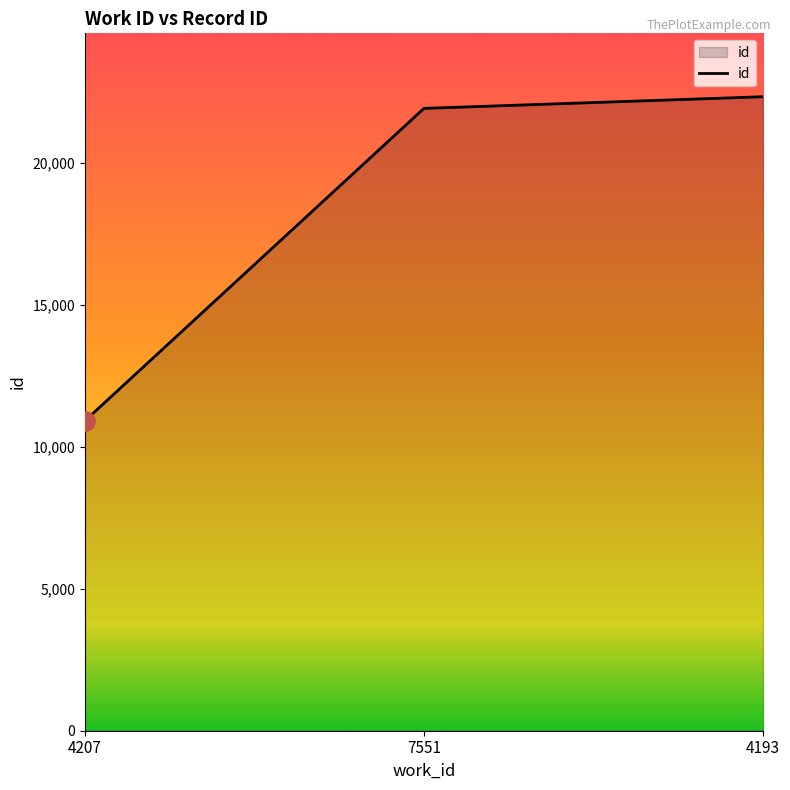

At which label is the value closest to 16614?

7551